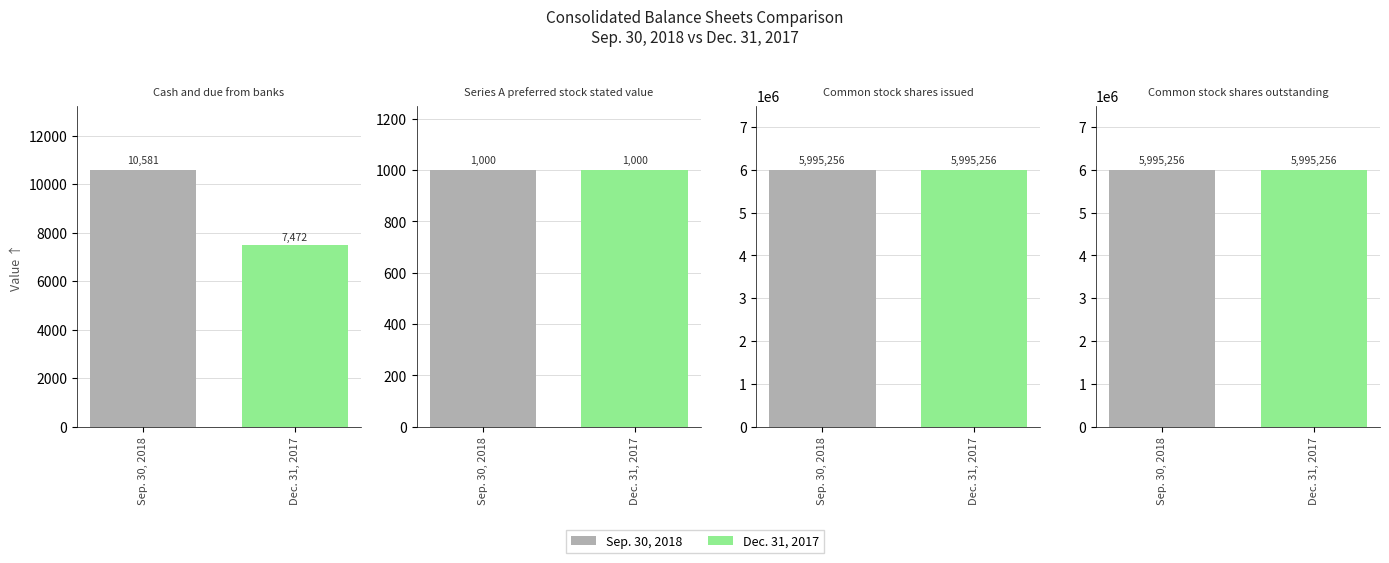

List the series in order of their peak value, highest first.

Sep. 30, 2018, Dec. 31, 2017